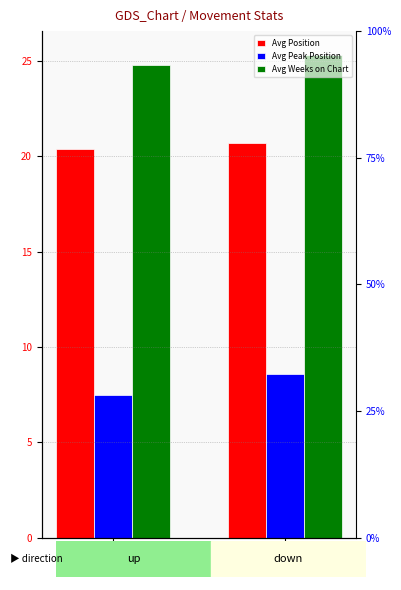

Reading left to right, transcribe all the data shown in this chart.

Avg Position: up=20.4	down=20.7
Avg Peak Position: up=7.5	down=8.6
Avg Weeks on Chart: up=24.8	down=25.3